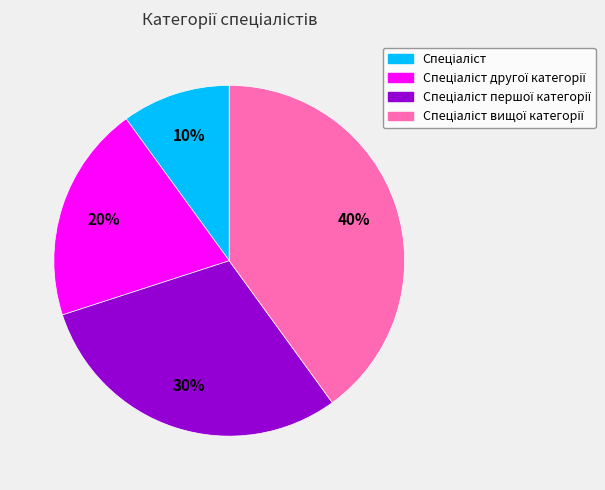

To the nearest percent, what is the average slice percentage?

25%